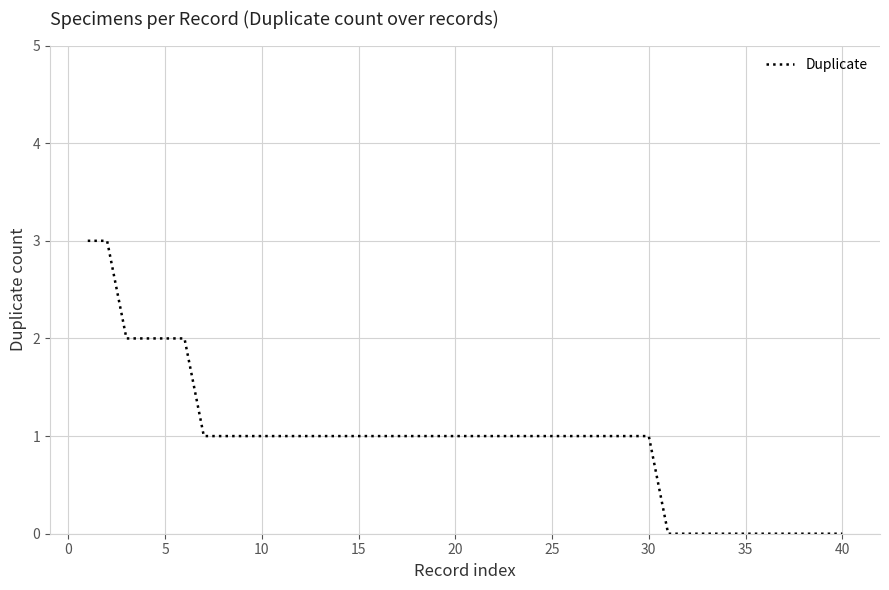

What is the greatest value displayed?

3